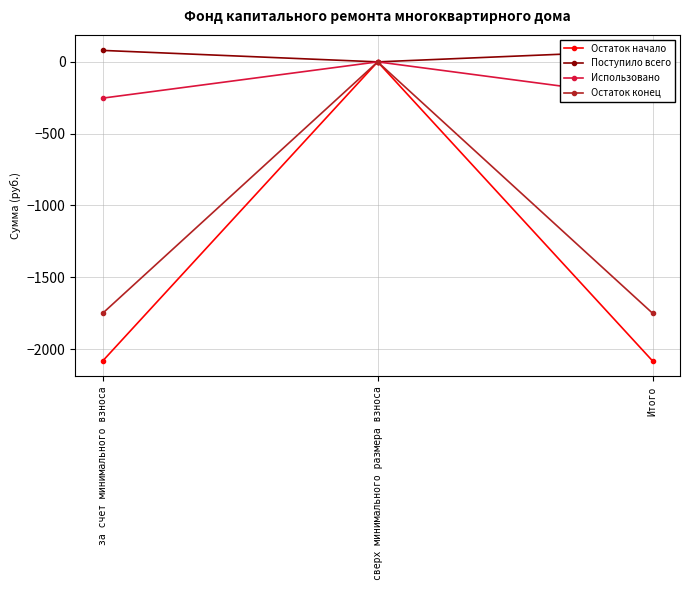

What is the sum of all Остаток конец values?

-3500.8